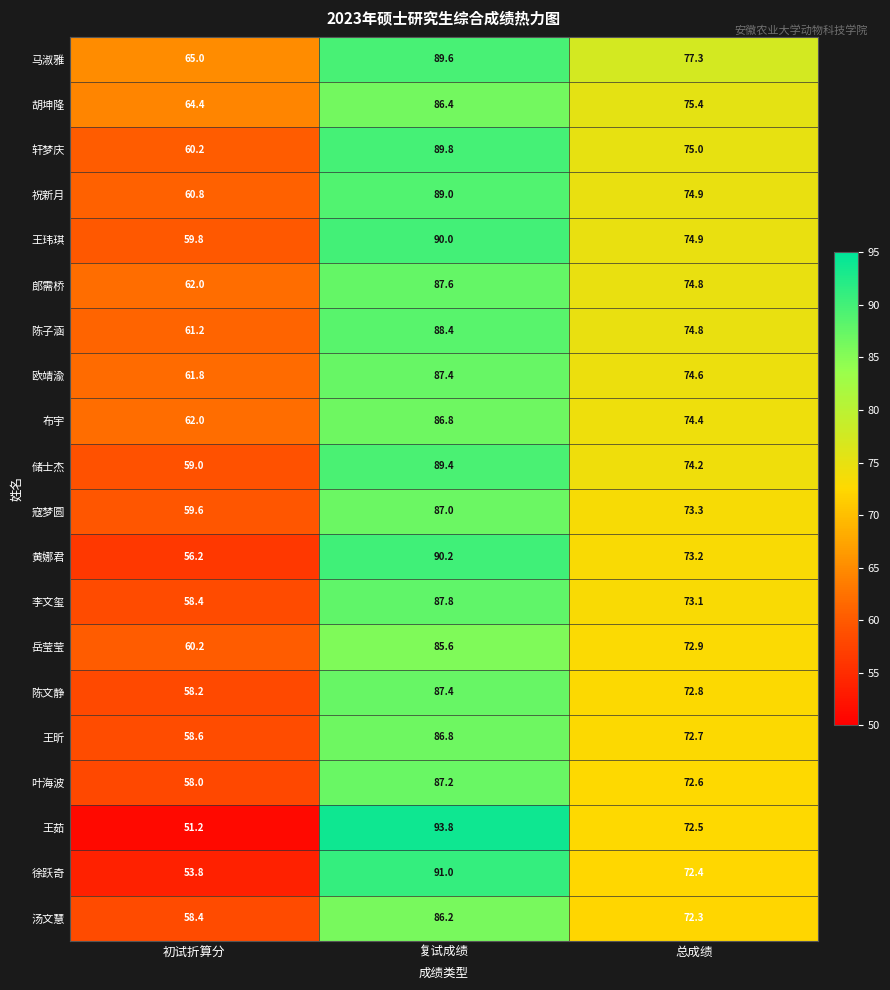

What is the difference between the 叶海波 values at 总成绩 and 复试成绩?

14.6